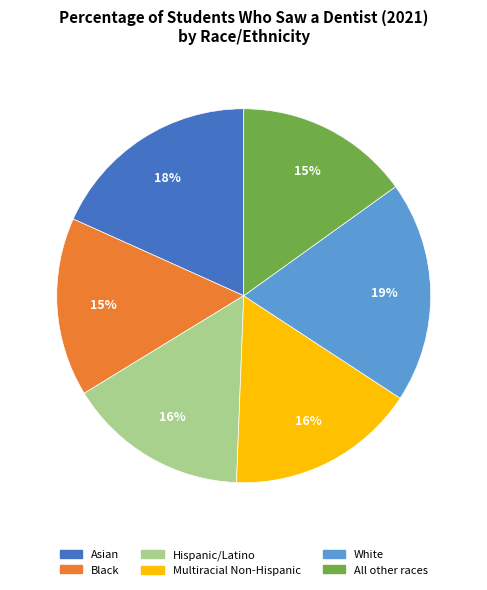

Which category has the biggest portion of the pie?

White